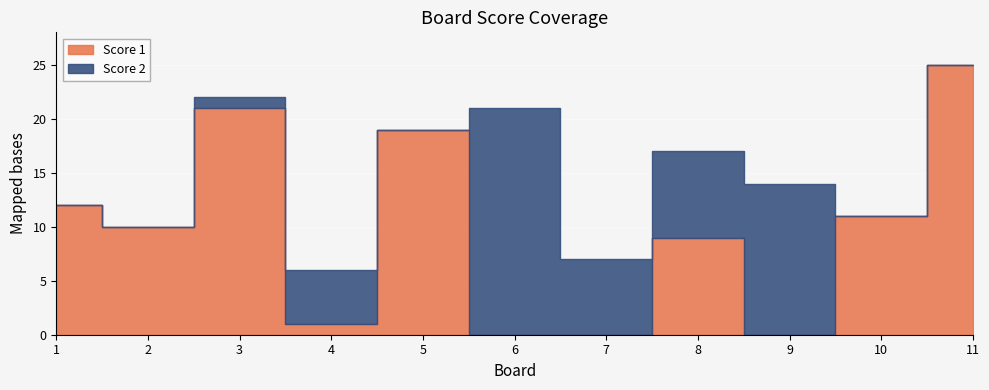

Which series has the largest total across all categories?

Score 1